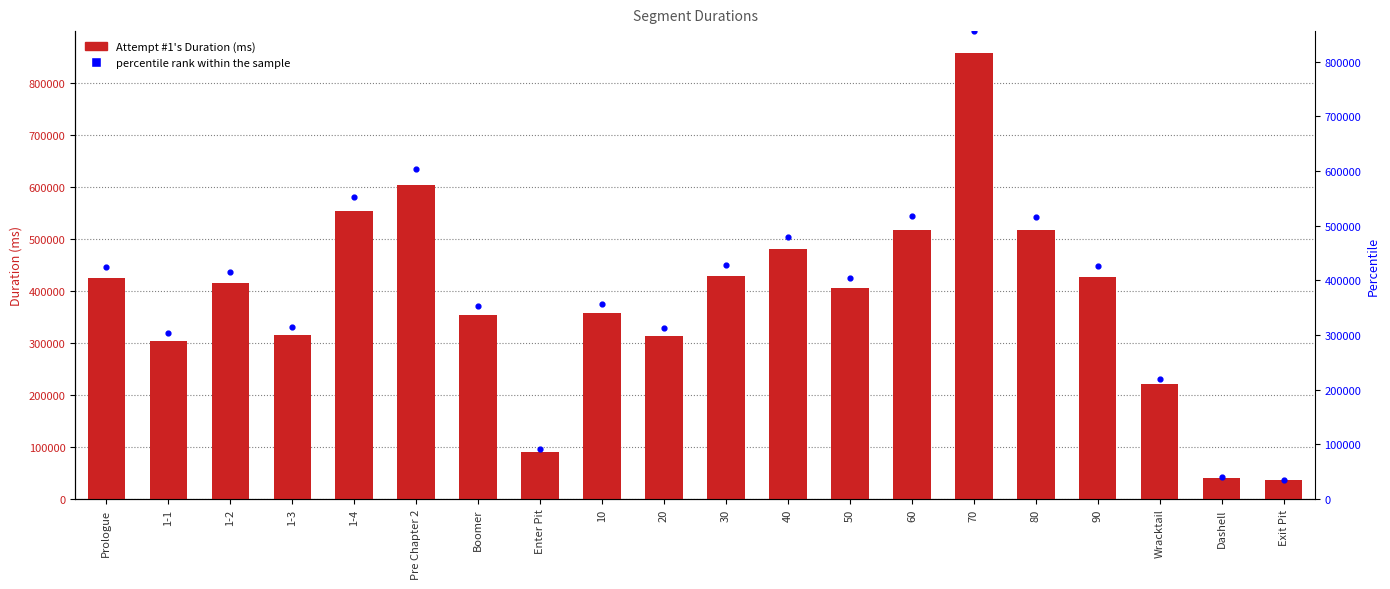

What is the total value across all series at Pre Chapter 2?

1206108.0